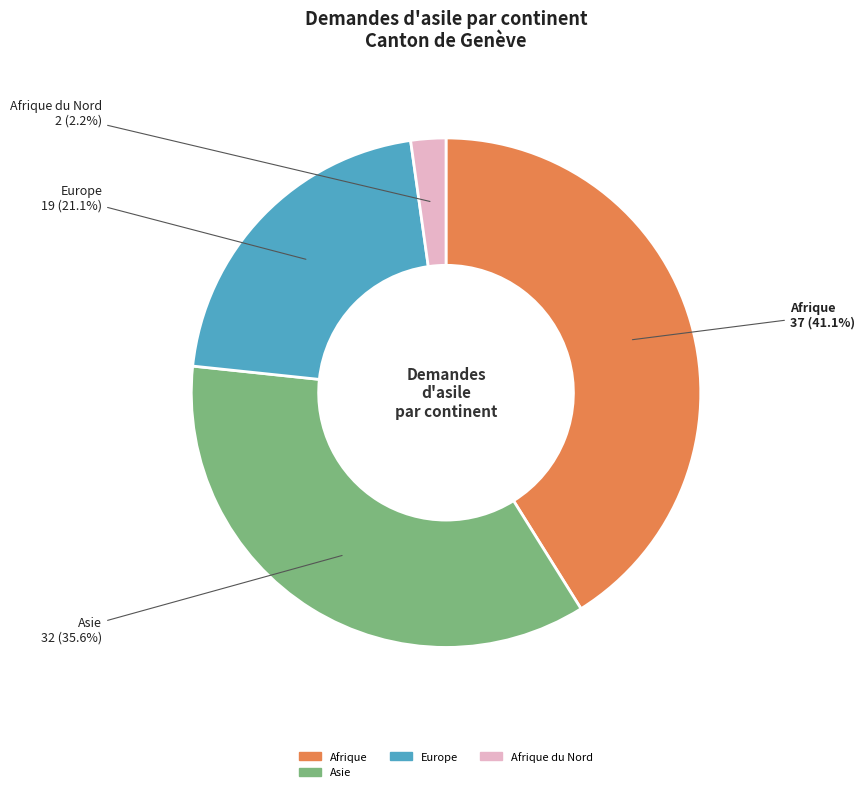

Does any single category account for the majority?

No